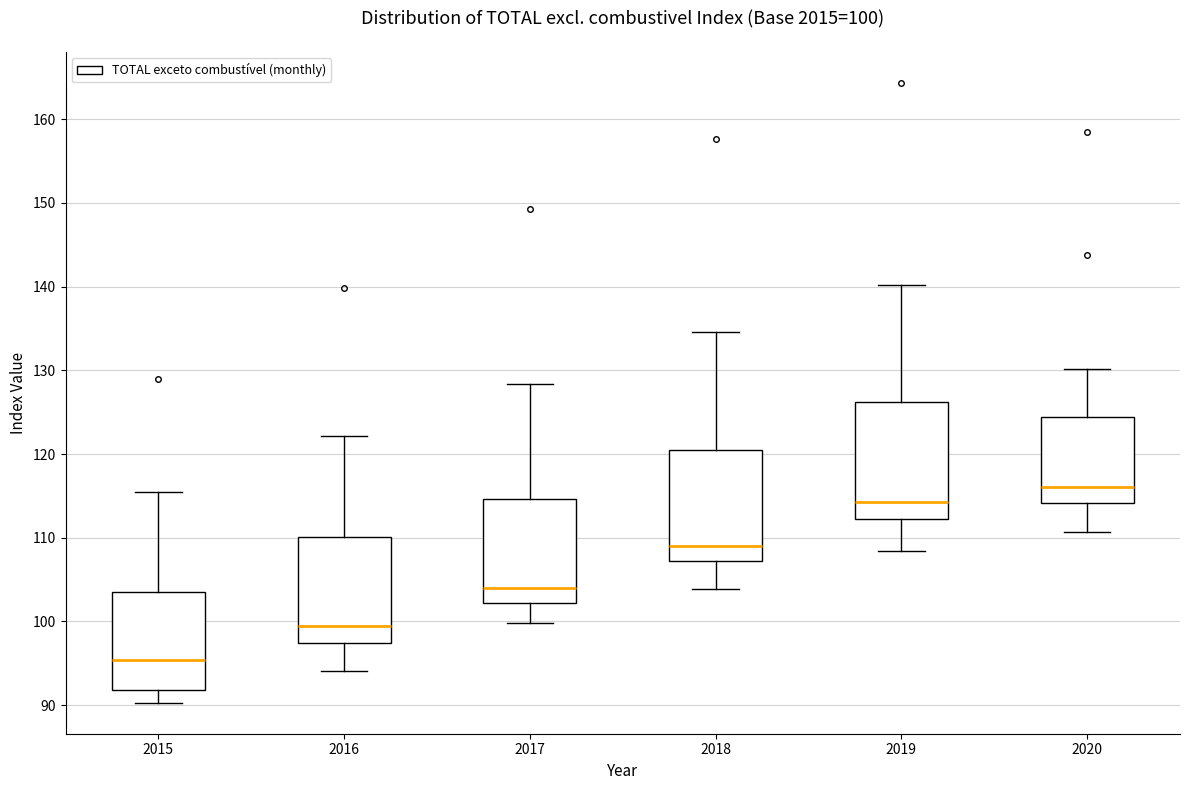

Which box has the highest median line?

2020